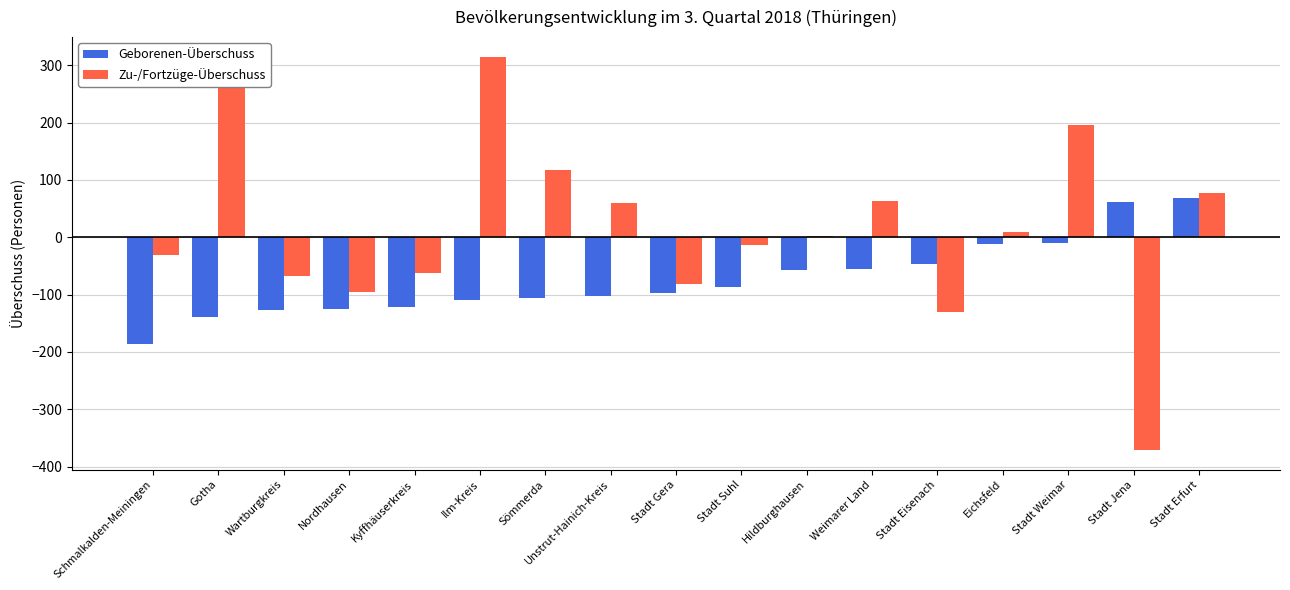

What is the sum of the Geborenen-Überschuss values at Stadt Jena and Wartburgkreis?

-65